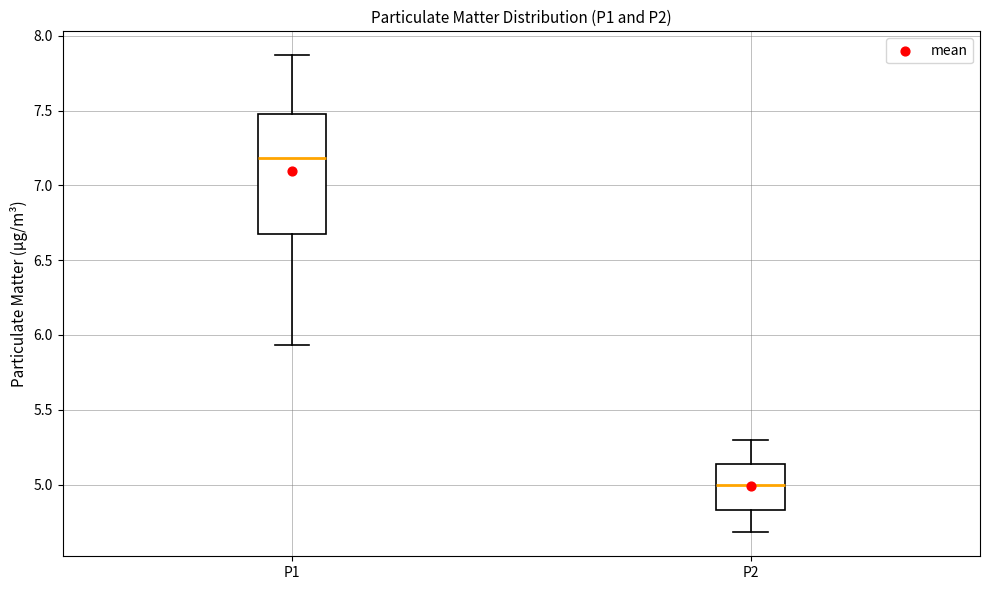

Which box has the highest median line?

P1